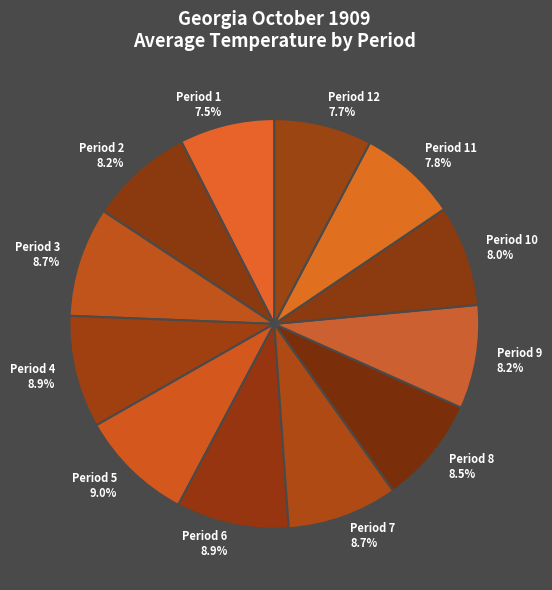

Count the number of slices in the pie.

12